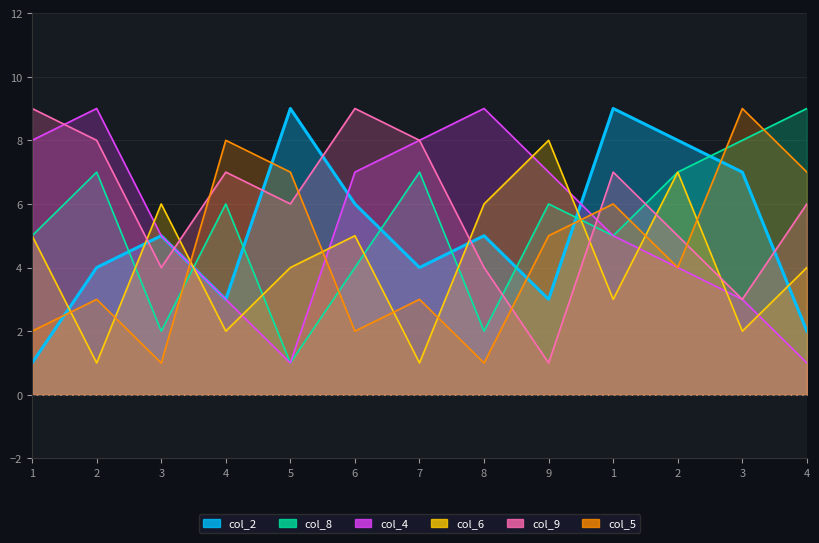

At which label is col_6 closest to 4?

5